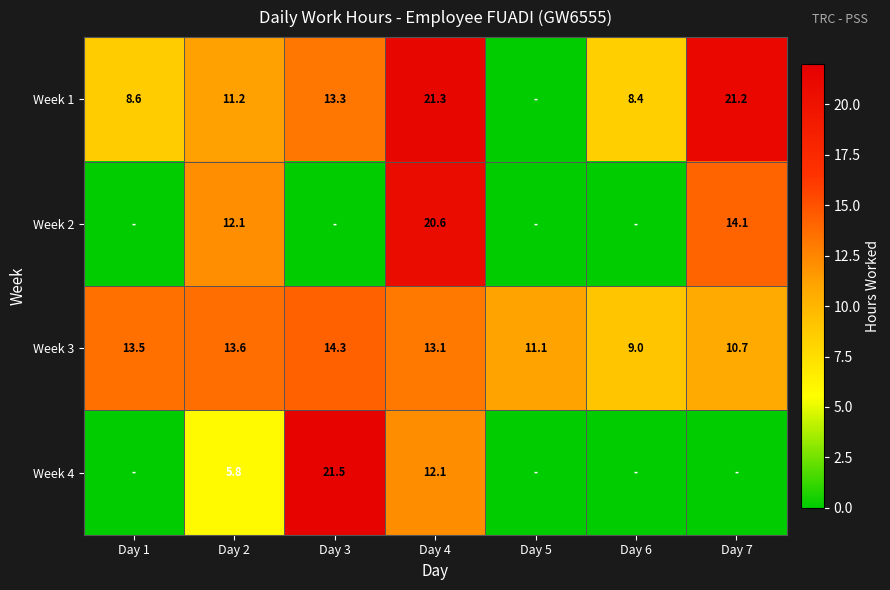

What is the greatest value displayed?

21.5